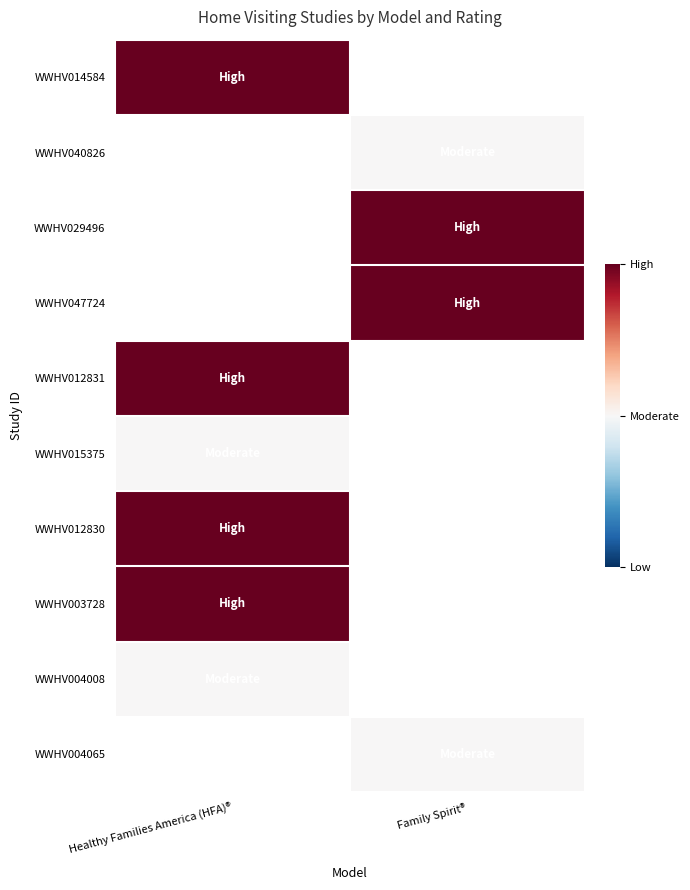

Count the number of categories in the chart.

2